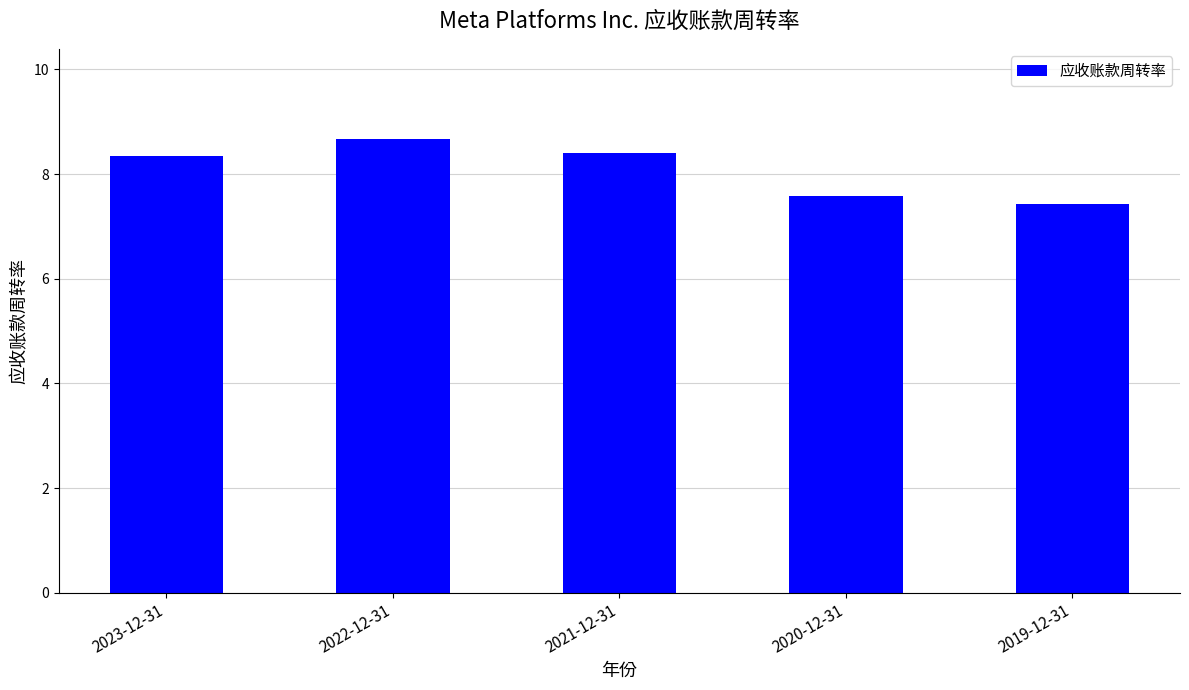

What is the approximate value at 2023-12-31?

8.3